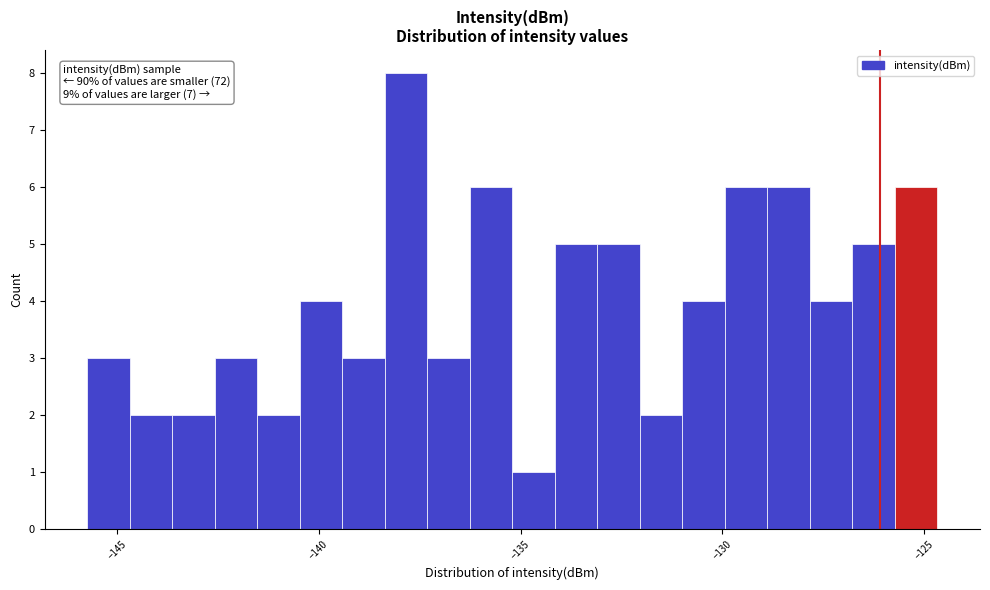

Around what value on the x-axis is the tallest bar? Give the approximate position of its centre, as read against the axis.

-138.0